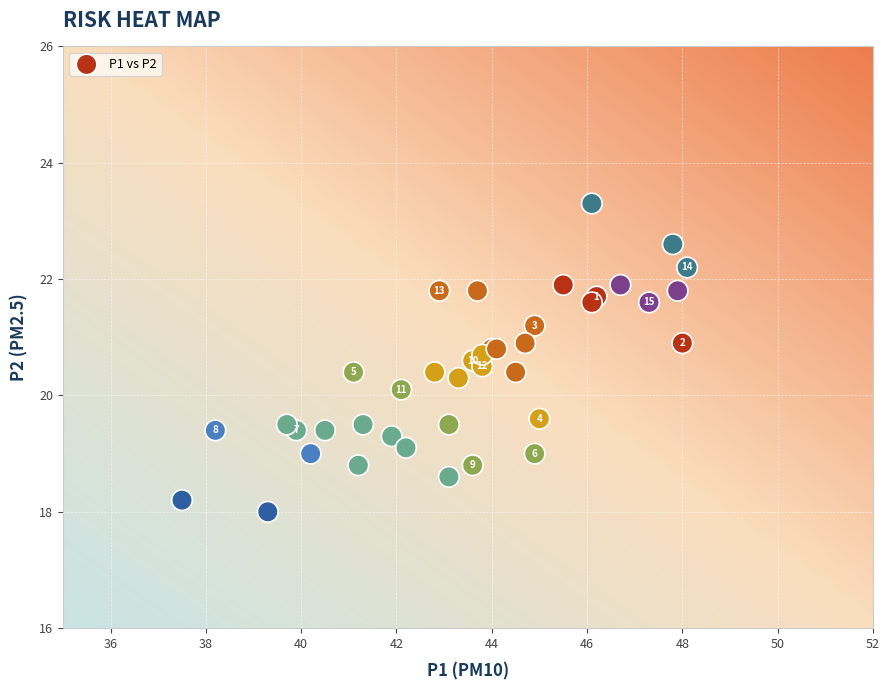

What Y value in the scatter plot is closest to 20?

20.1